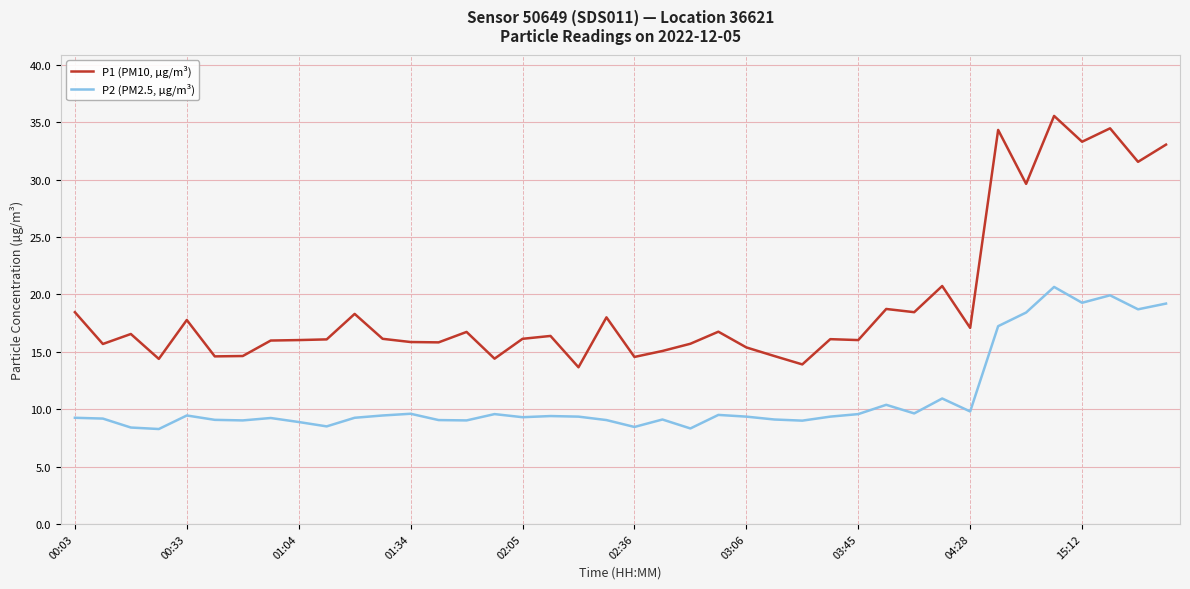

What is the minimum value shown in the chart?

8.3